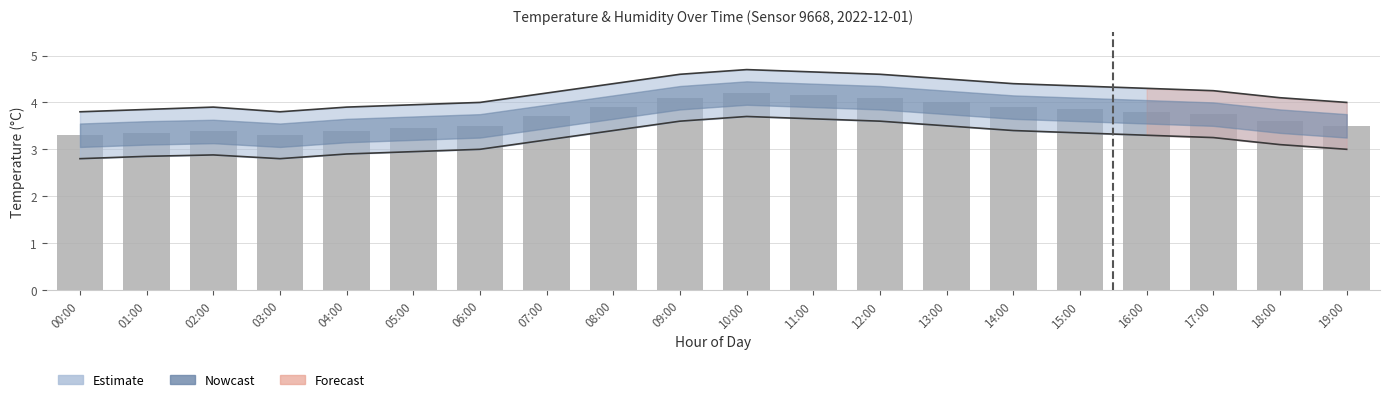

Is it true that the value at 16:00 is 1.2?

False